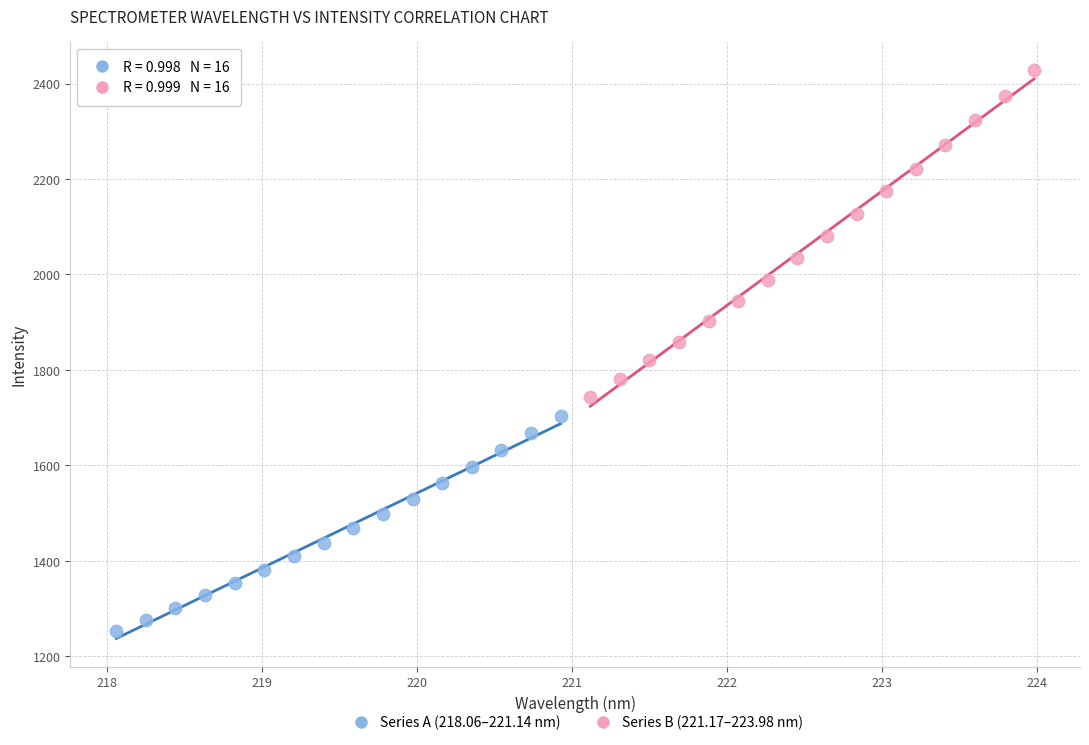

Which series reaches the maximum Y coordinate?

Series B (221.17–223.98 nm)